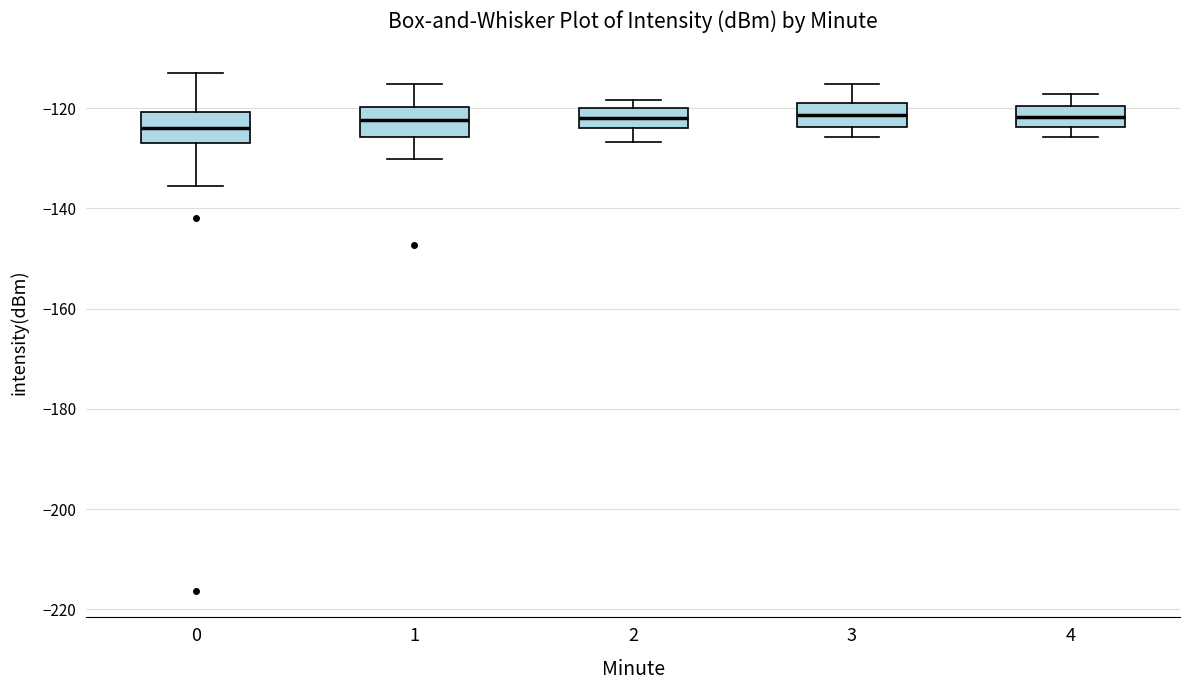

Reading left to right, read every box against the y-axis: the position of its median line, the range the box covers, and the ends of its whiskers. The values are not printed on the chart, so give them approximately, as read against the axis.

0: median -124, box -126 to -120, whiskers -136 to -112
1: median -122, box -126 to -120, whiskers -130 to -116
2: median -122, box -124 to -120, whiskers -126 to -118
3: median -122, box -124 to -118, whiskers -126 to -116
4: median -122, box -124 to -120, whiskers -126 to -118